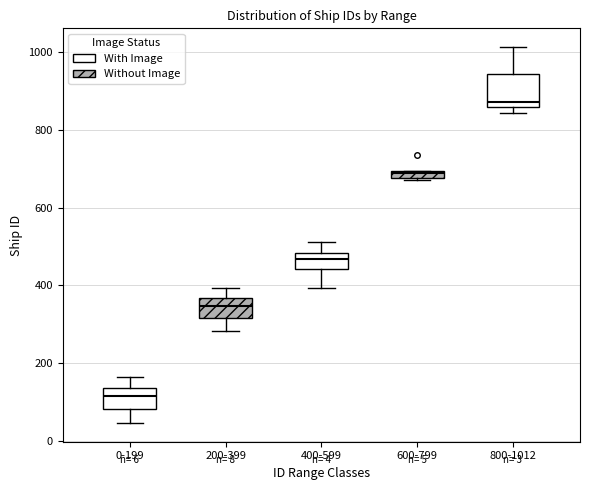

Which box's median line is the highest?

800-1012